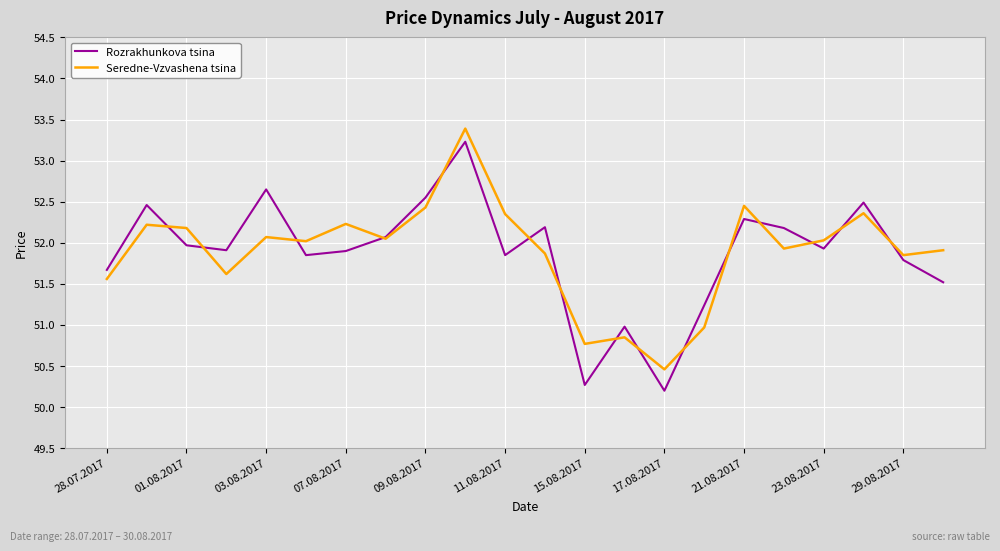

What is the maximum value shown in the chart?

53.4